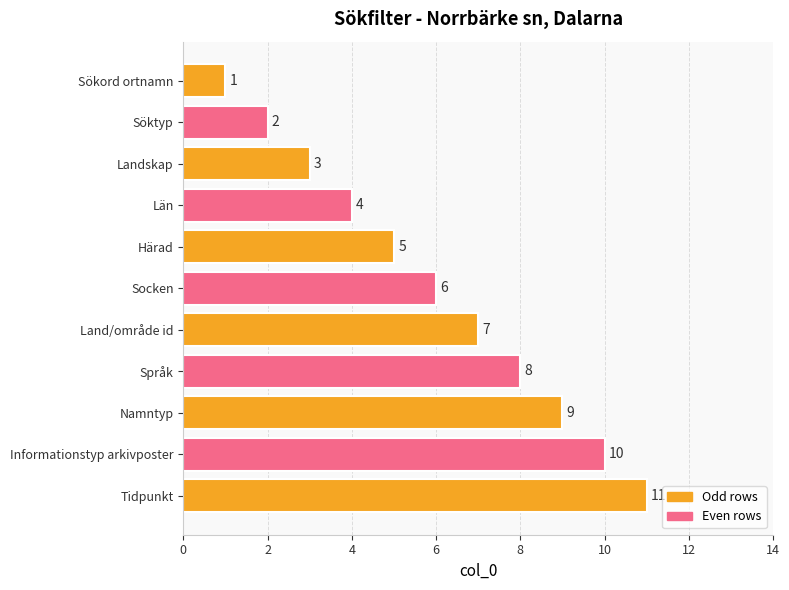

List the labels in order of value, largest first.

Tidpunkt, Informationstyp arkivposter, Namntyp, Språk, Land/område id, Socken, Härad, Län, Landskap, Söktyp, Sökord ortnamn